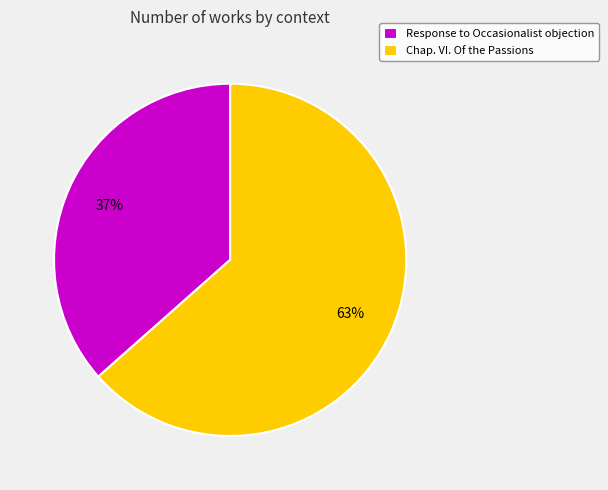

Approximately how many times larger is the value at Chap. VI. Of the Passions compared to Response to Occasionalist objection?

1.7